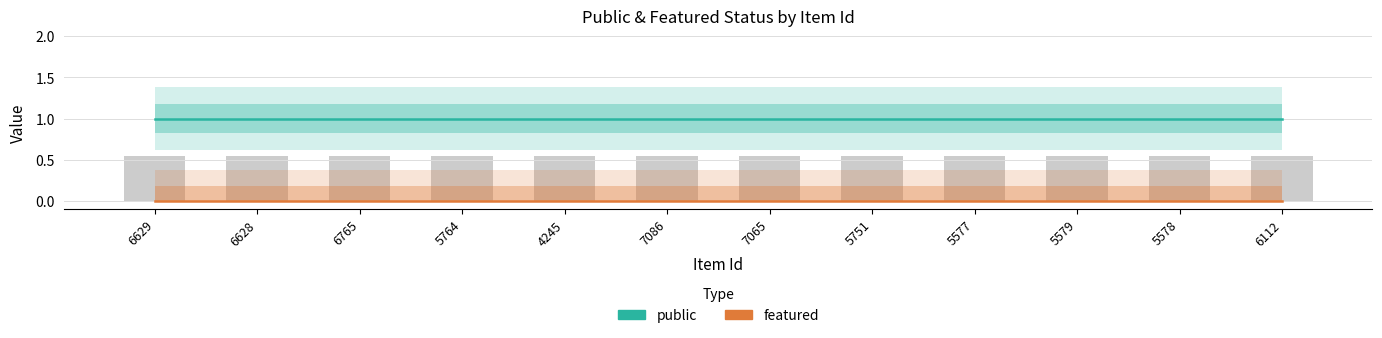

At which label does public reach its peak?

6629